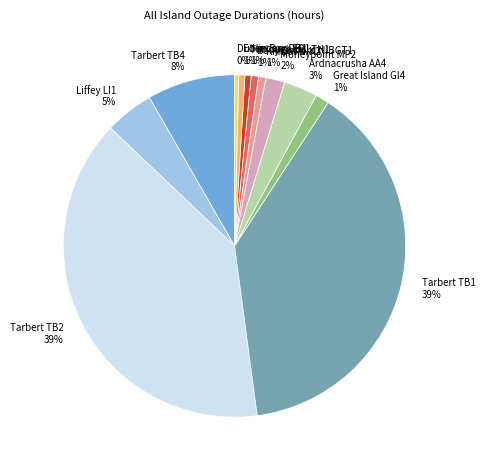

How many segments does this pie chart have?

12